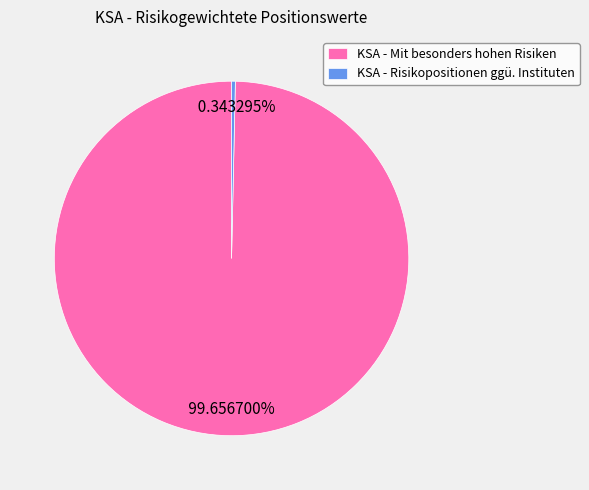

Do KSA - Mit besonders hohen Risiken and KSA - Risikopositionen ggü. Instituten together represent more than half of the pie?

Yes